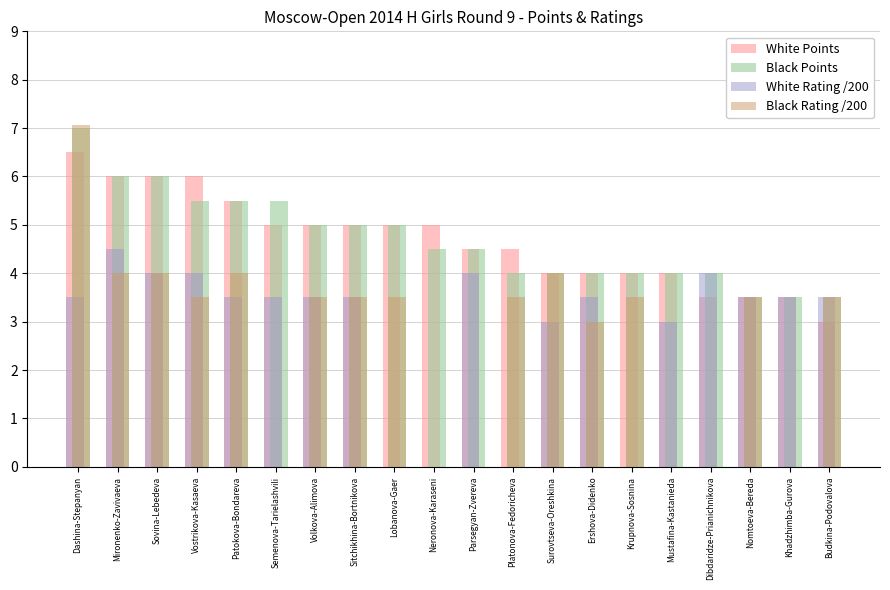

Reading left to right, list all the values displayed in this chart.

White Points: 6.5	6.0	6.0	6.0	5.5	5.0	5.0	5.0	5.0	5.0	4.5	4.5	4.0	4.0	4.0	4.0	3.5	3.5	3.5	3.0
Black Points: 7.0	6.0	6.0	5.5	5.5	5.5	5.0	5.0	5.0	4.5	4.5	4.0	4.0	4.0	4.0	4.0	4.0	3.5	3.5	3.5
White Rating /200: 3.5	4.5	4.0	4.0	3.5	3.5	3.5	3.5	0.0	0.0	4.0	0.0	3.0	3.5	0.0	3.0	4.0	3.5	3.5	3.5
Black Rating /200: 7.1	4.0	4.0	3.5	4.0	0.0	3.5	3.5	3.5	0.0	0.0	3.5	4.0	3.0	3.5	0.0	0.0	3.5	0.0	3.5